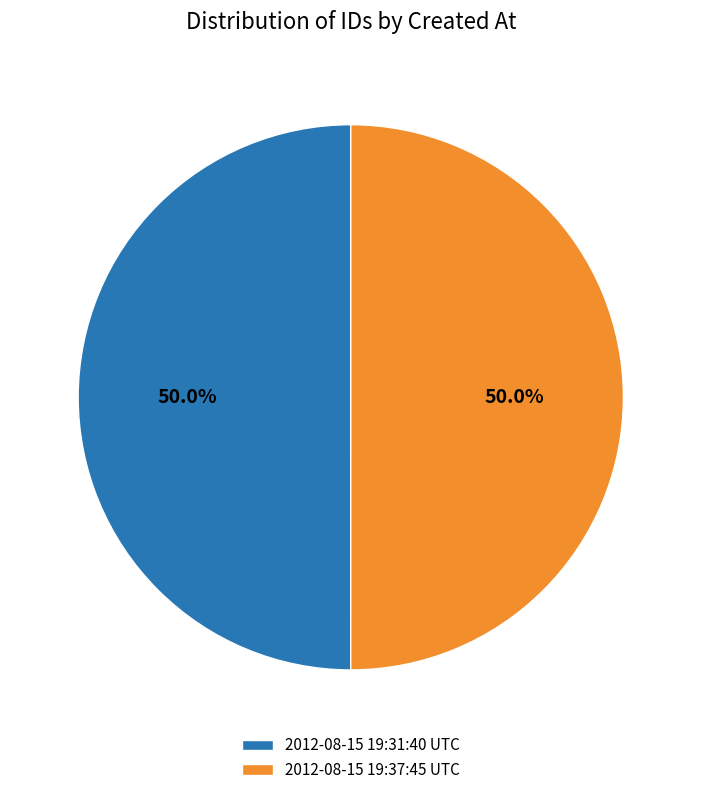

What portion of the pie excludes 2012-08-15 19:37:45 UTC?

50.0%